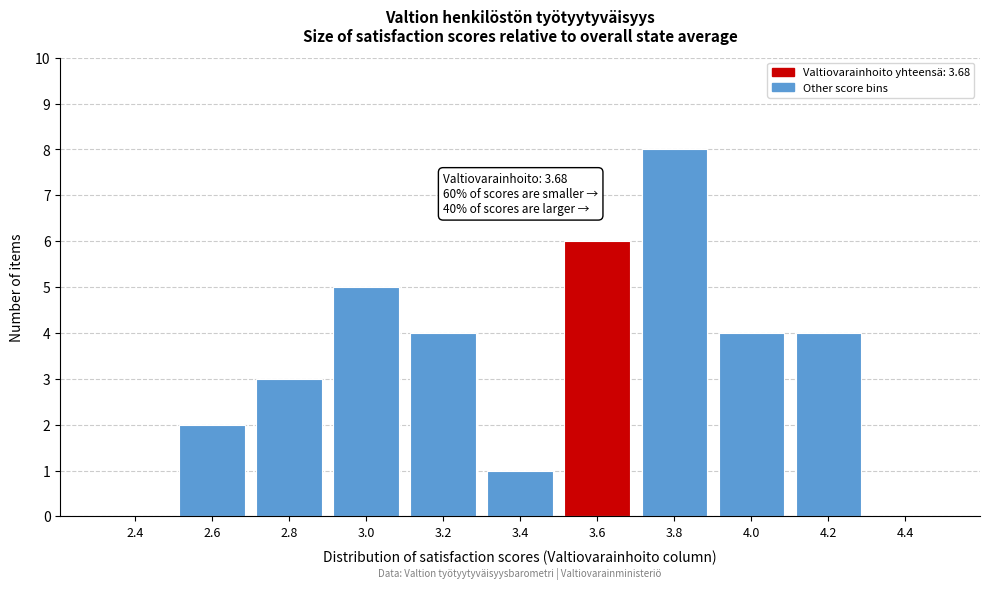

Reading left to right, transcribe all the data shown in this chart.

2.4=0	2.6=2	2.8=3	3.0=5	3.2=4	3.4=1	3.6=6	3.8=8	4.0=4	4.2=4	4.4=0